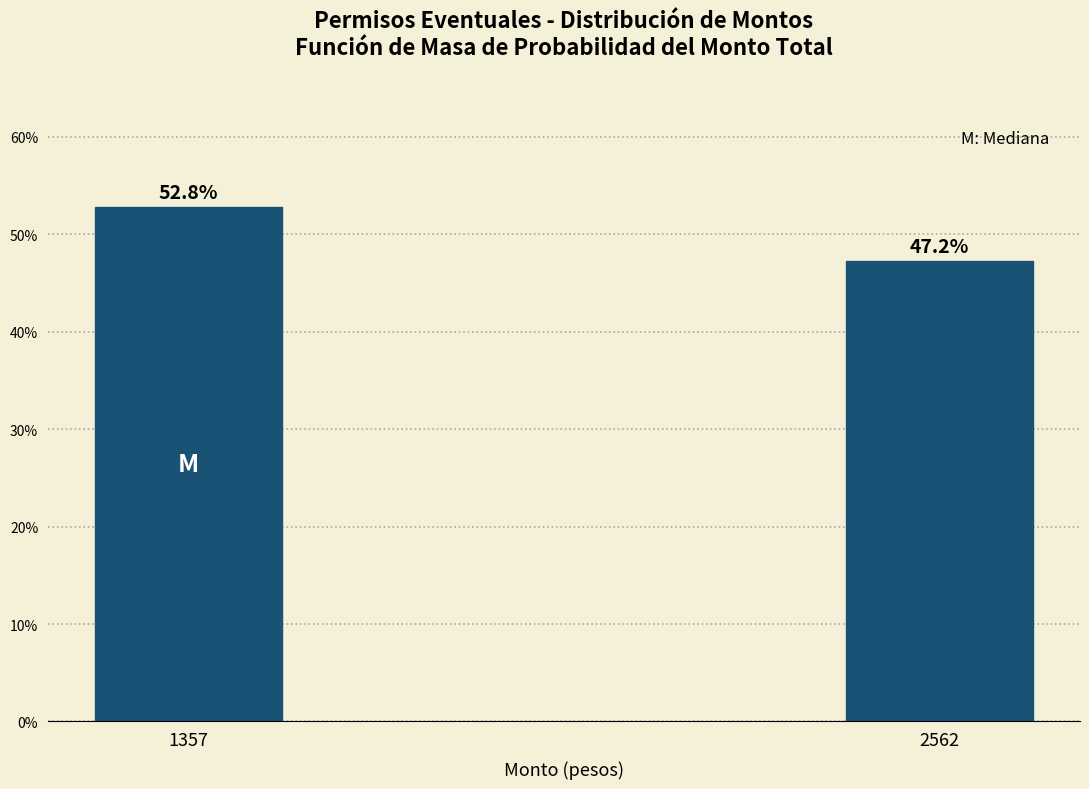

Does the chart contain any negative values?

No